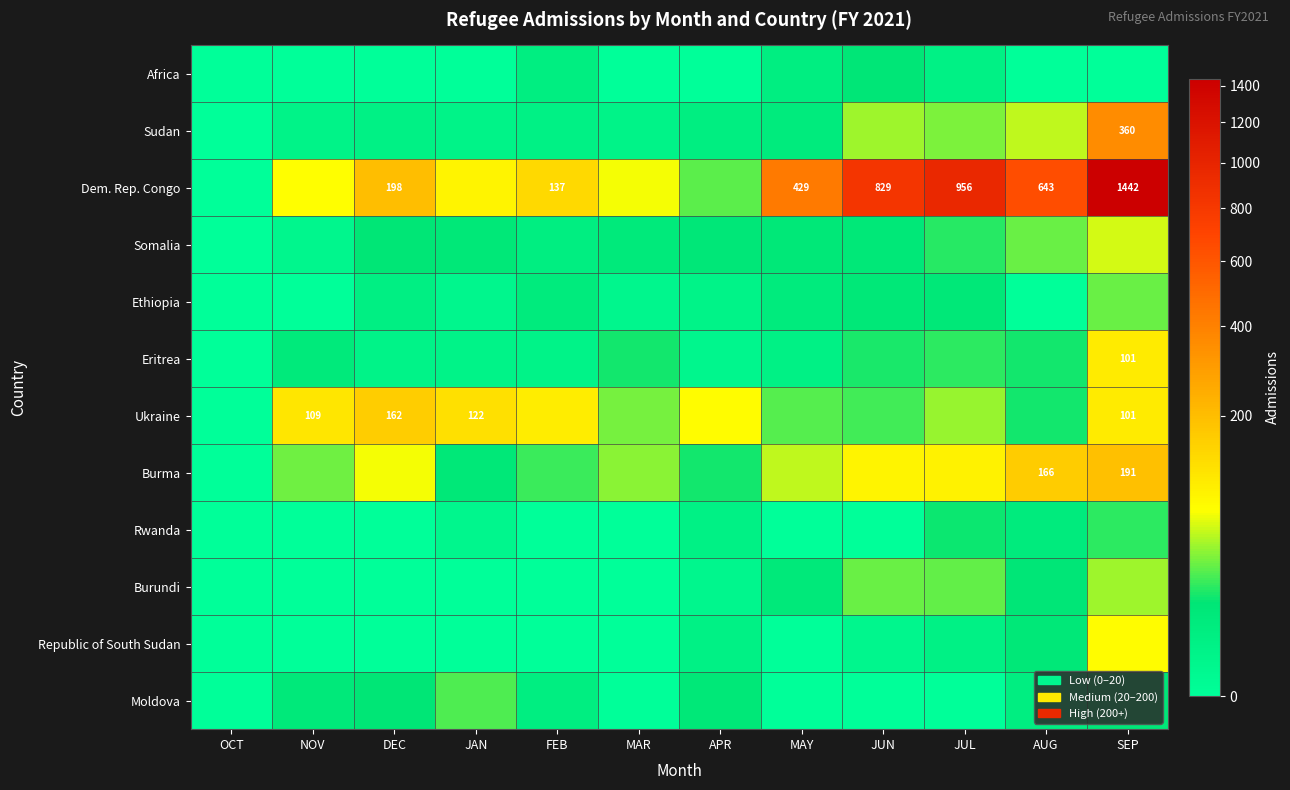

The Ukraine series shows 62 at SEP. True or false?

False